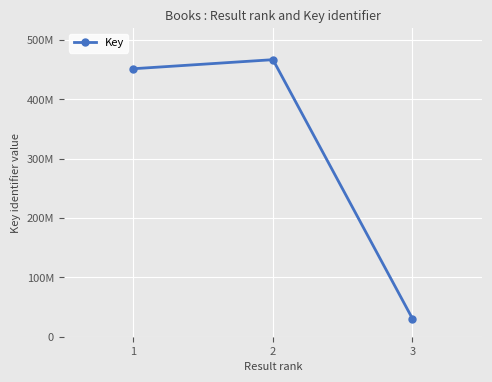

What is the minimum value shown in the chart?

30424431